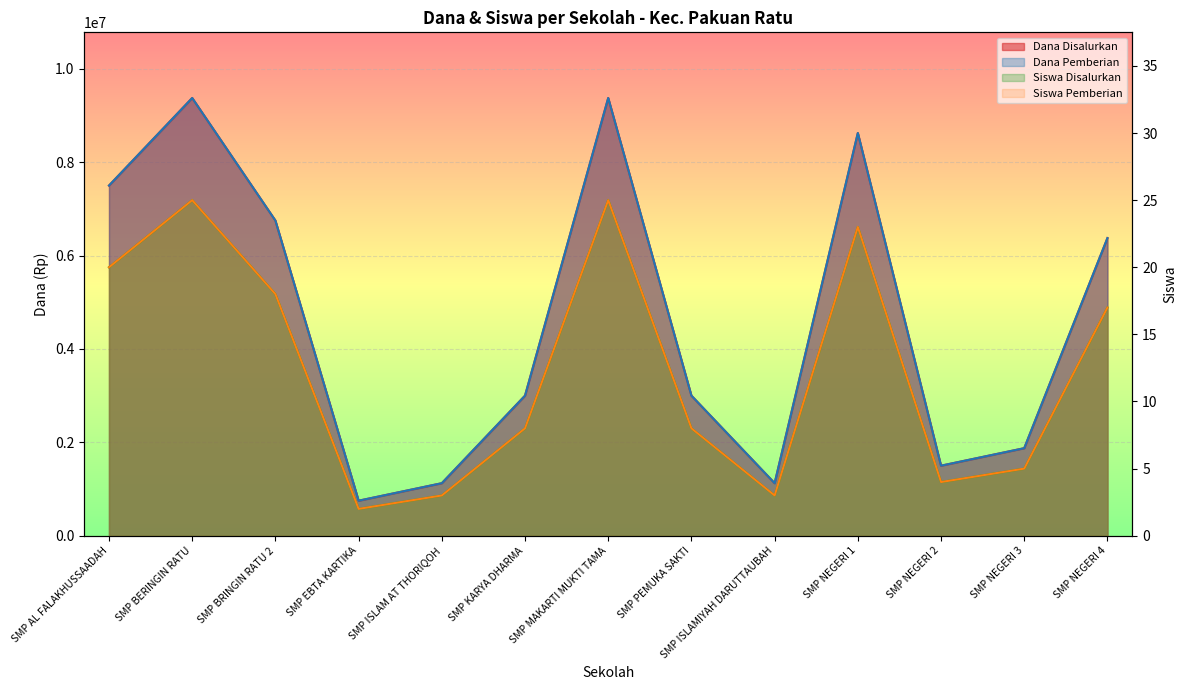

The value of Dana Pemberian at SMP NEGERI 1 is 8625000. True or false?

True